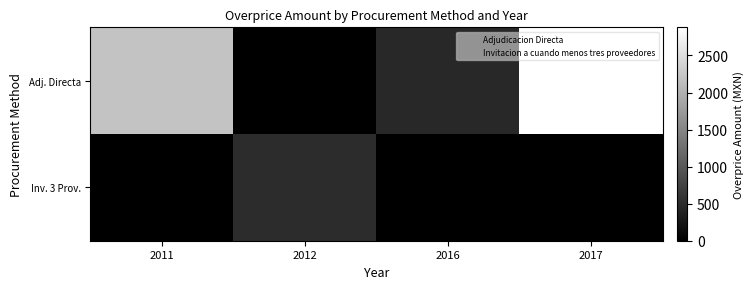

True or false: Invitacion a cuando menos tres proveedores has a value of 1.0 at 2011.

True